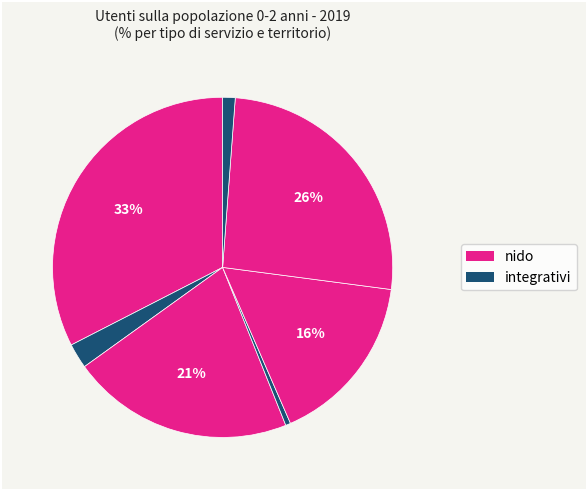

Count the number of slices in the pie.

7